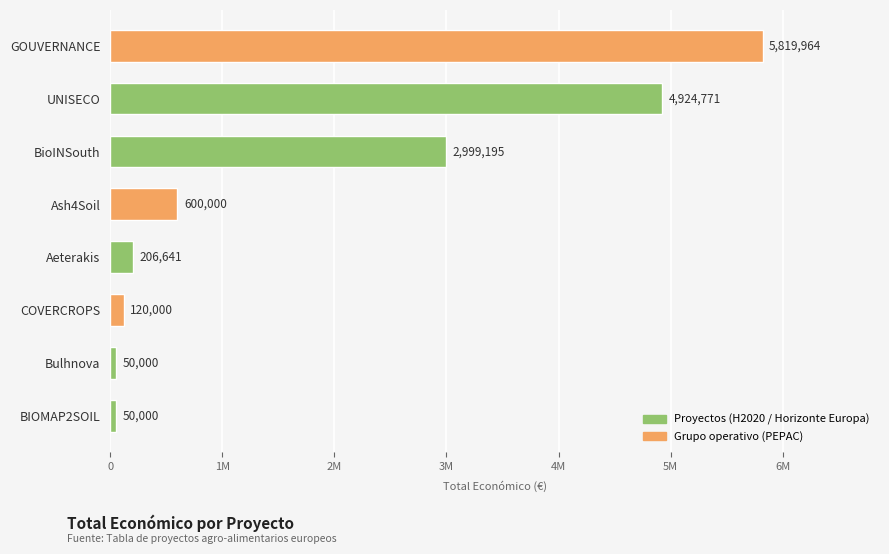

How many data points are less than 600000?

4